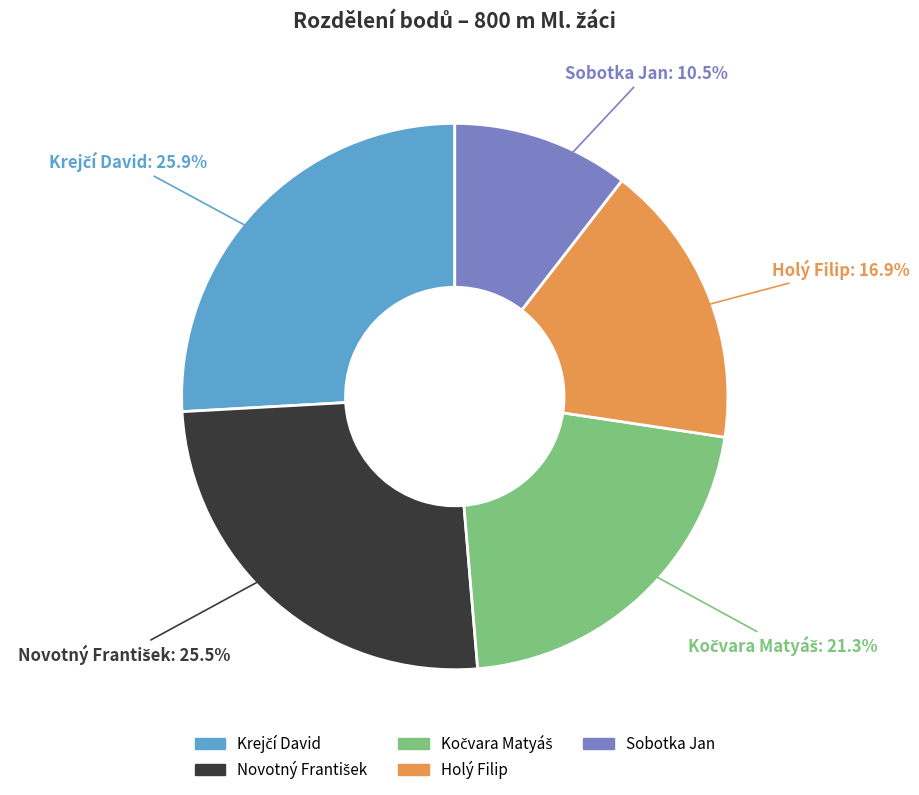

Does any single category account for the majority?

No